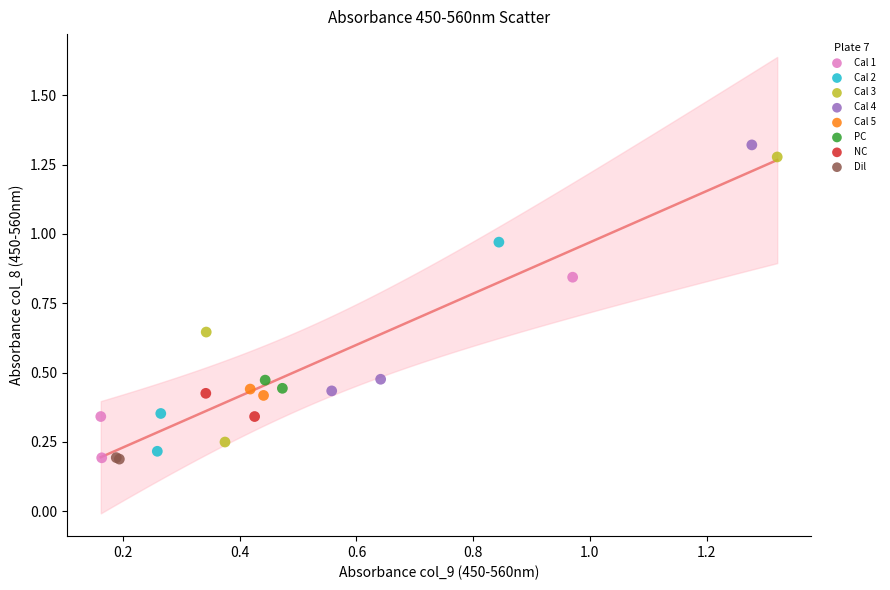

What are all the series names shown in the legend?

Cal 1, Cal 2, Cal 3, Cal 4, Cal 5, PC, NC, Dil